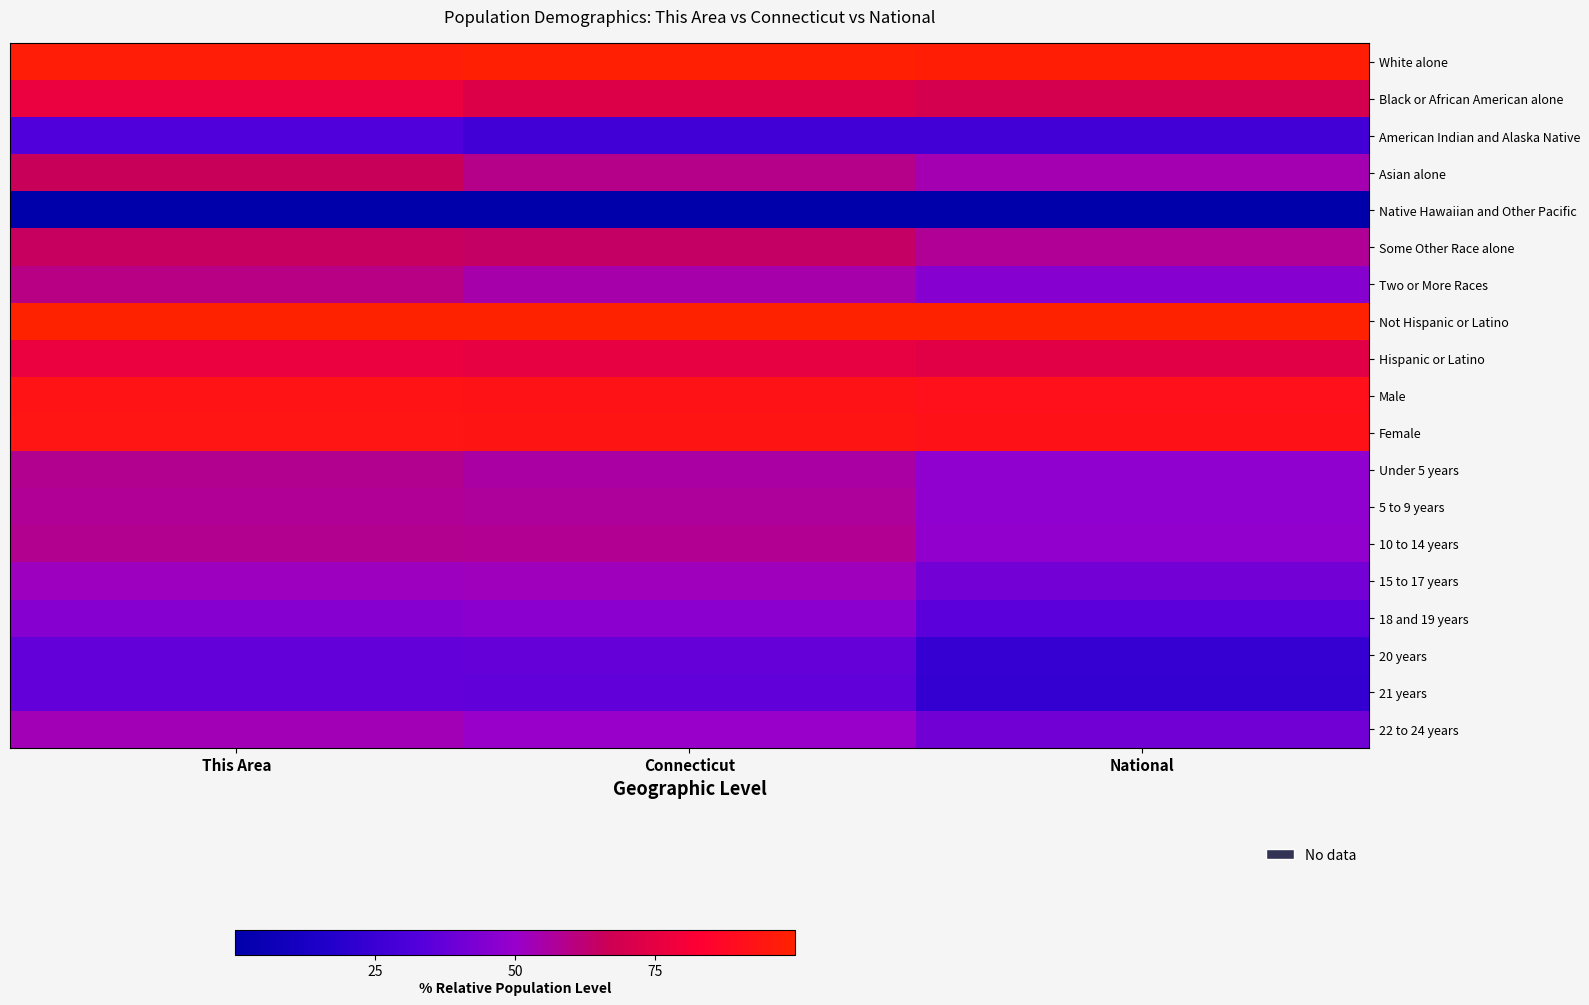

At which category is the sum across all series the highest?

This Area